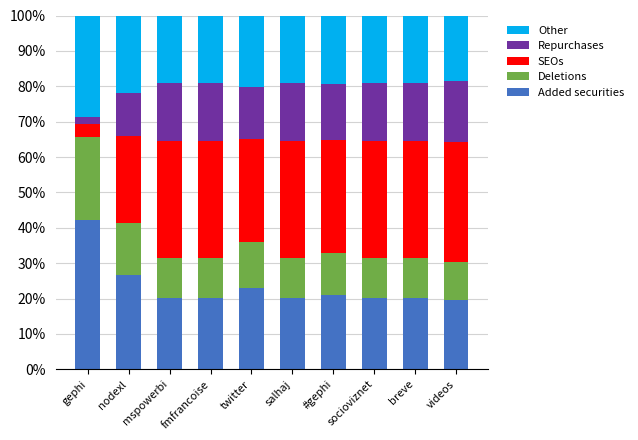

What is the lowest value of the Added securities series?

19.4